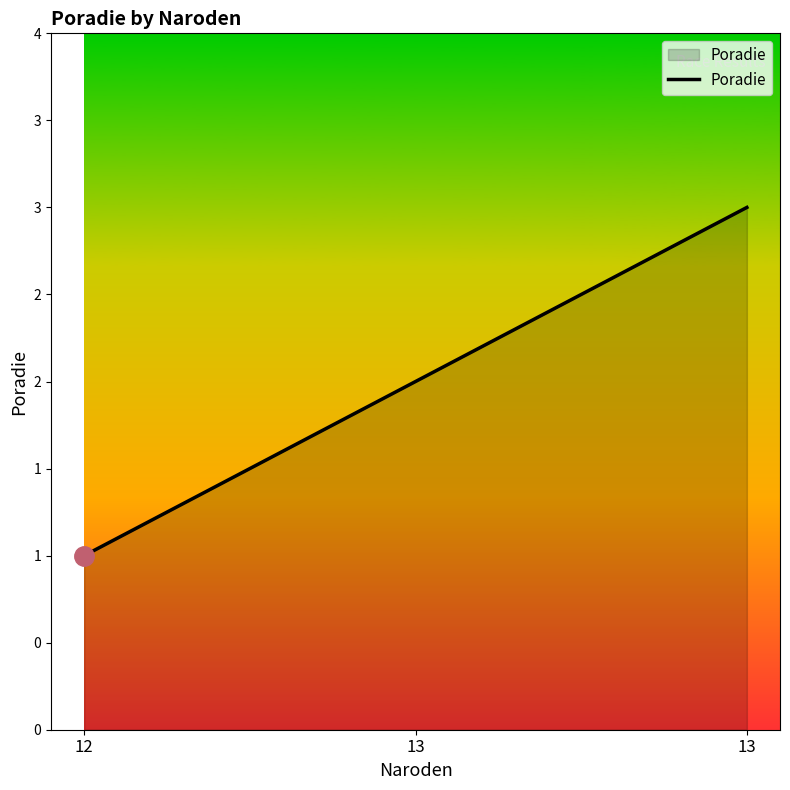

What is the difference between the maximum and minimum values?

2